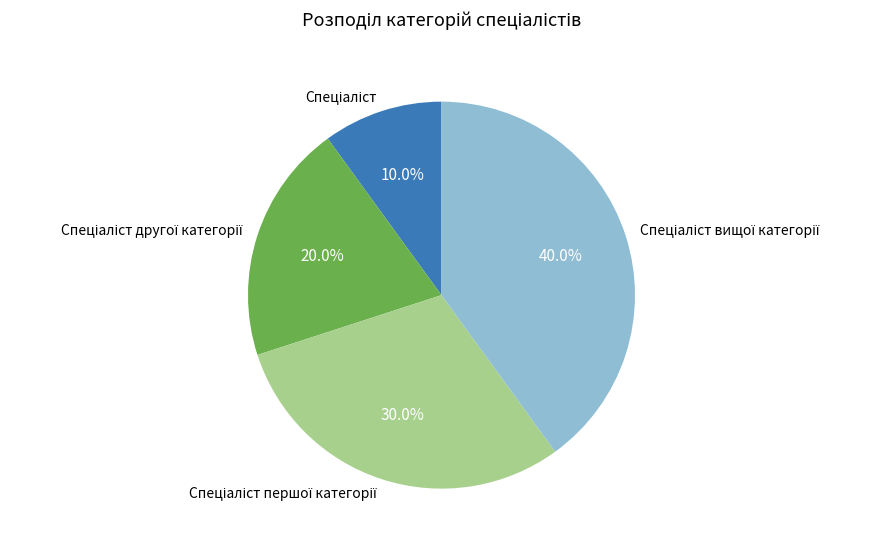

Is there any slice that represents more than half of the pie?

No